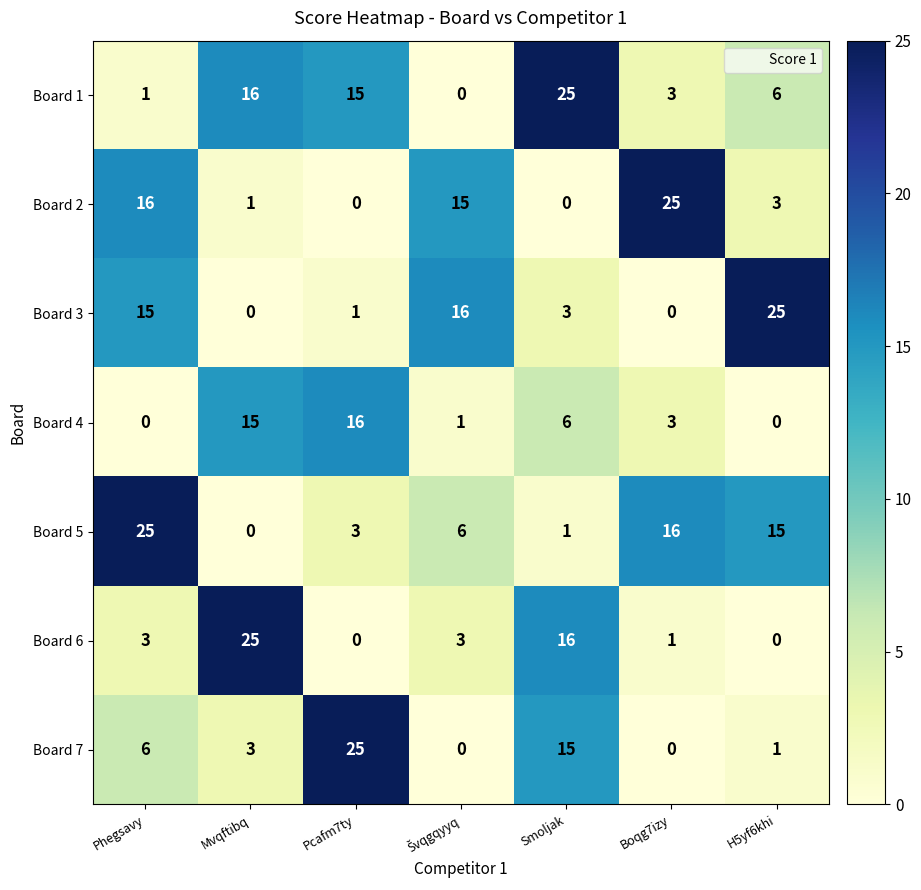

Between Phegsavy and Mvqftibq, which series saw the biggest shift?

Board 5